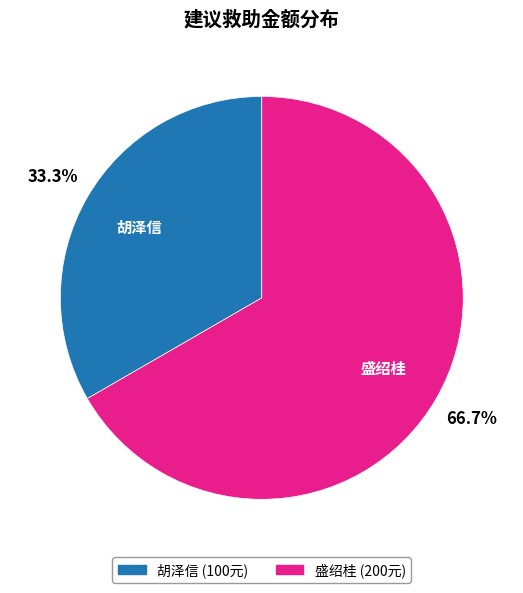

Count the number of slices in the pie.

2